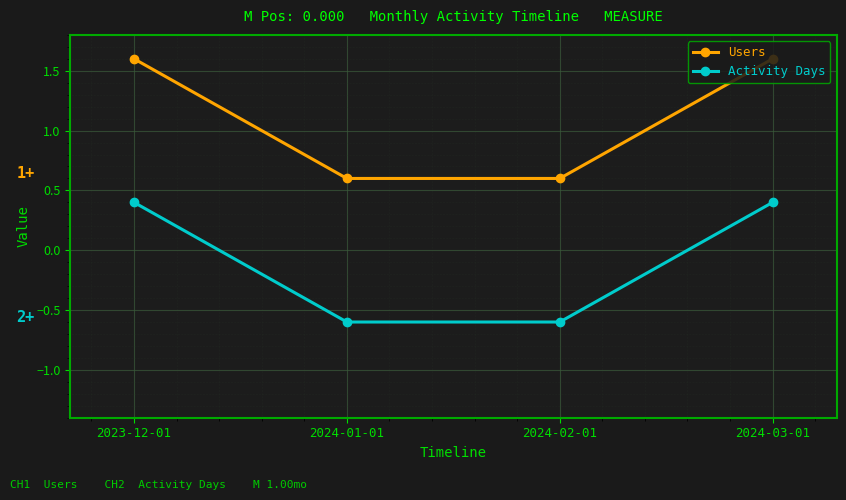

Rank the series by their maximum value, from highest to lowest.

Users, Activity Days